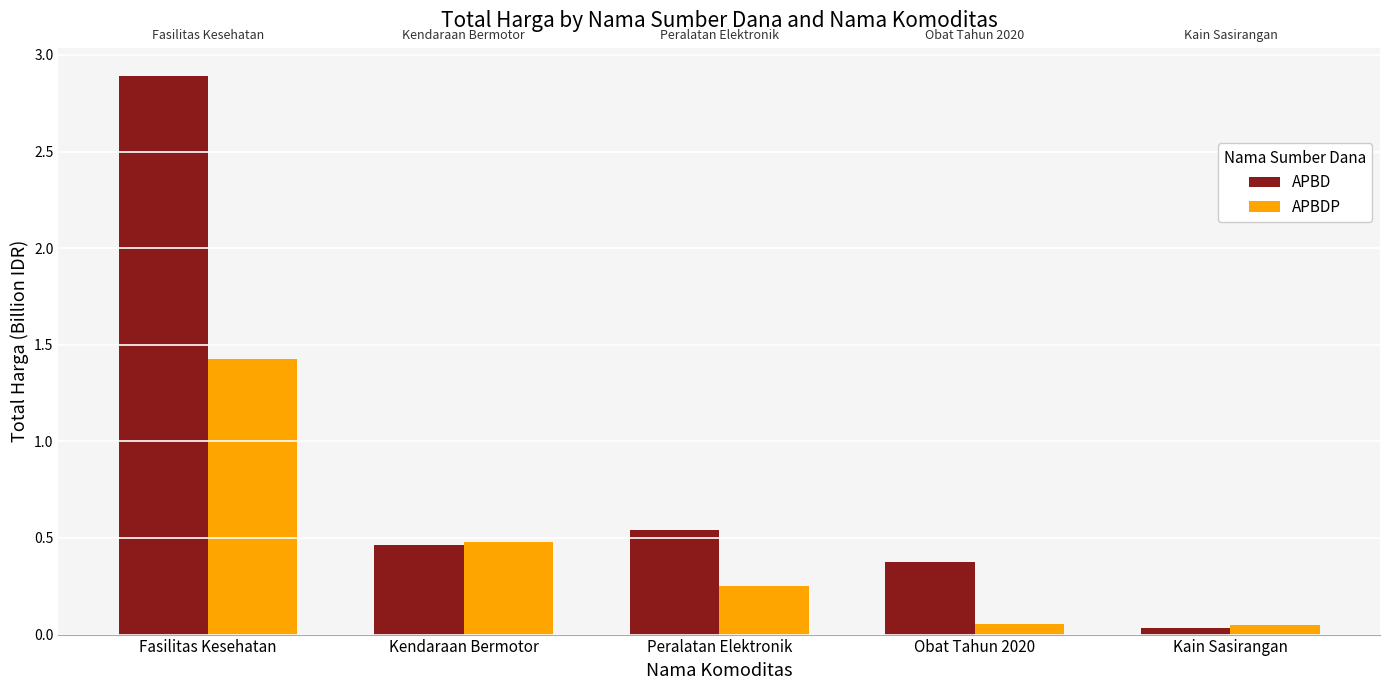

Between Peralatan Elektronik and Obat Tahun 2020, which series saw the biggest shift?

APBDP